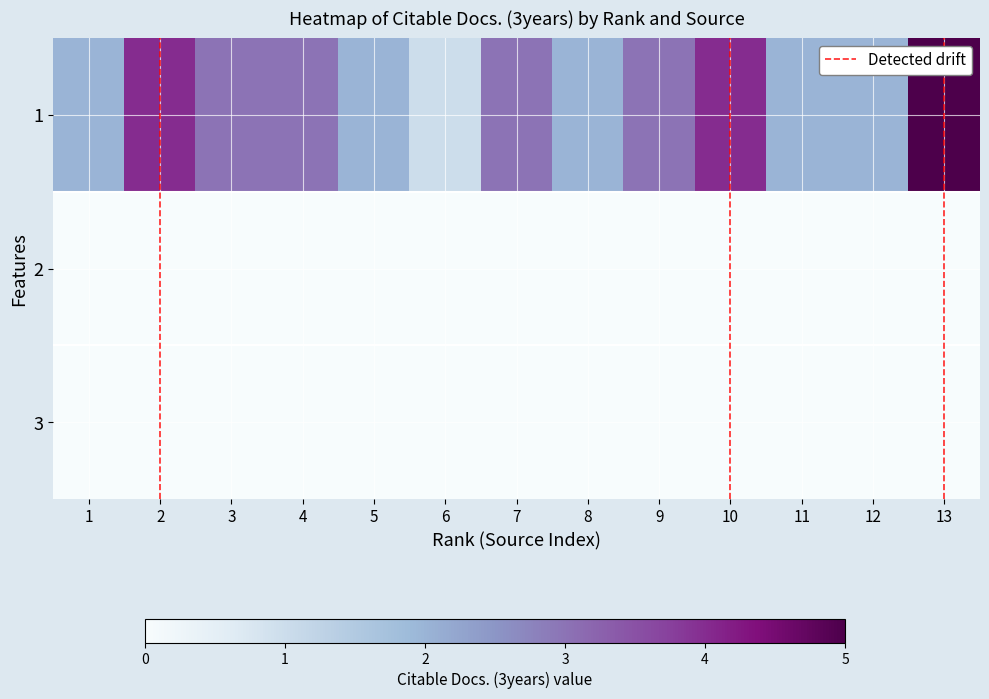

Between 12 and 13, which series saw the biggest shift?

1